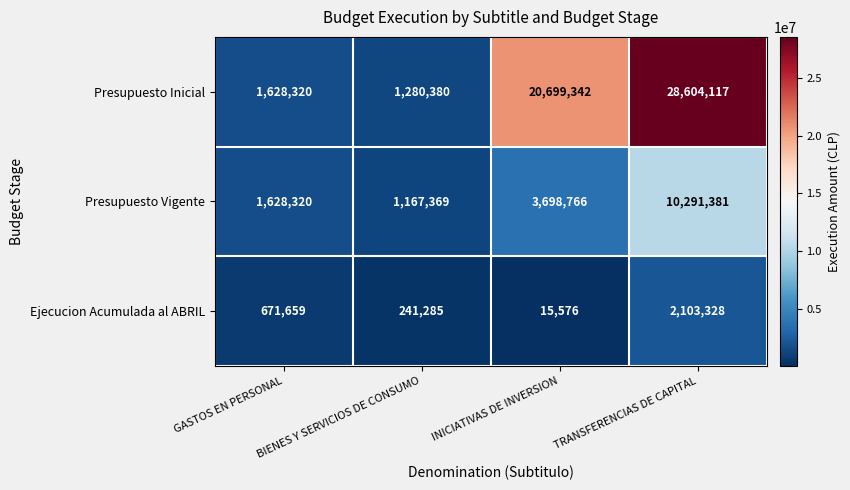

What is the maximum value shown in the chart?

28604117